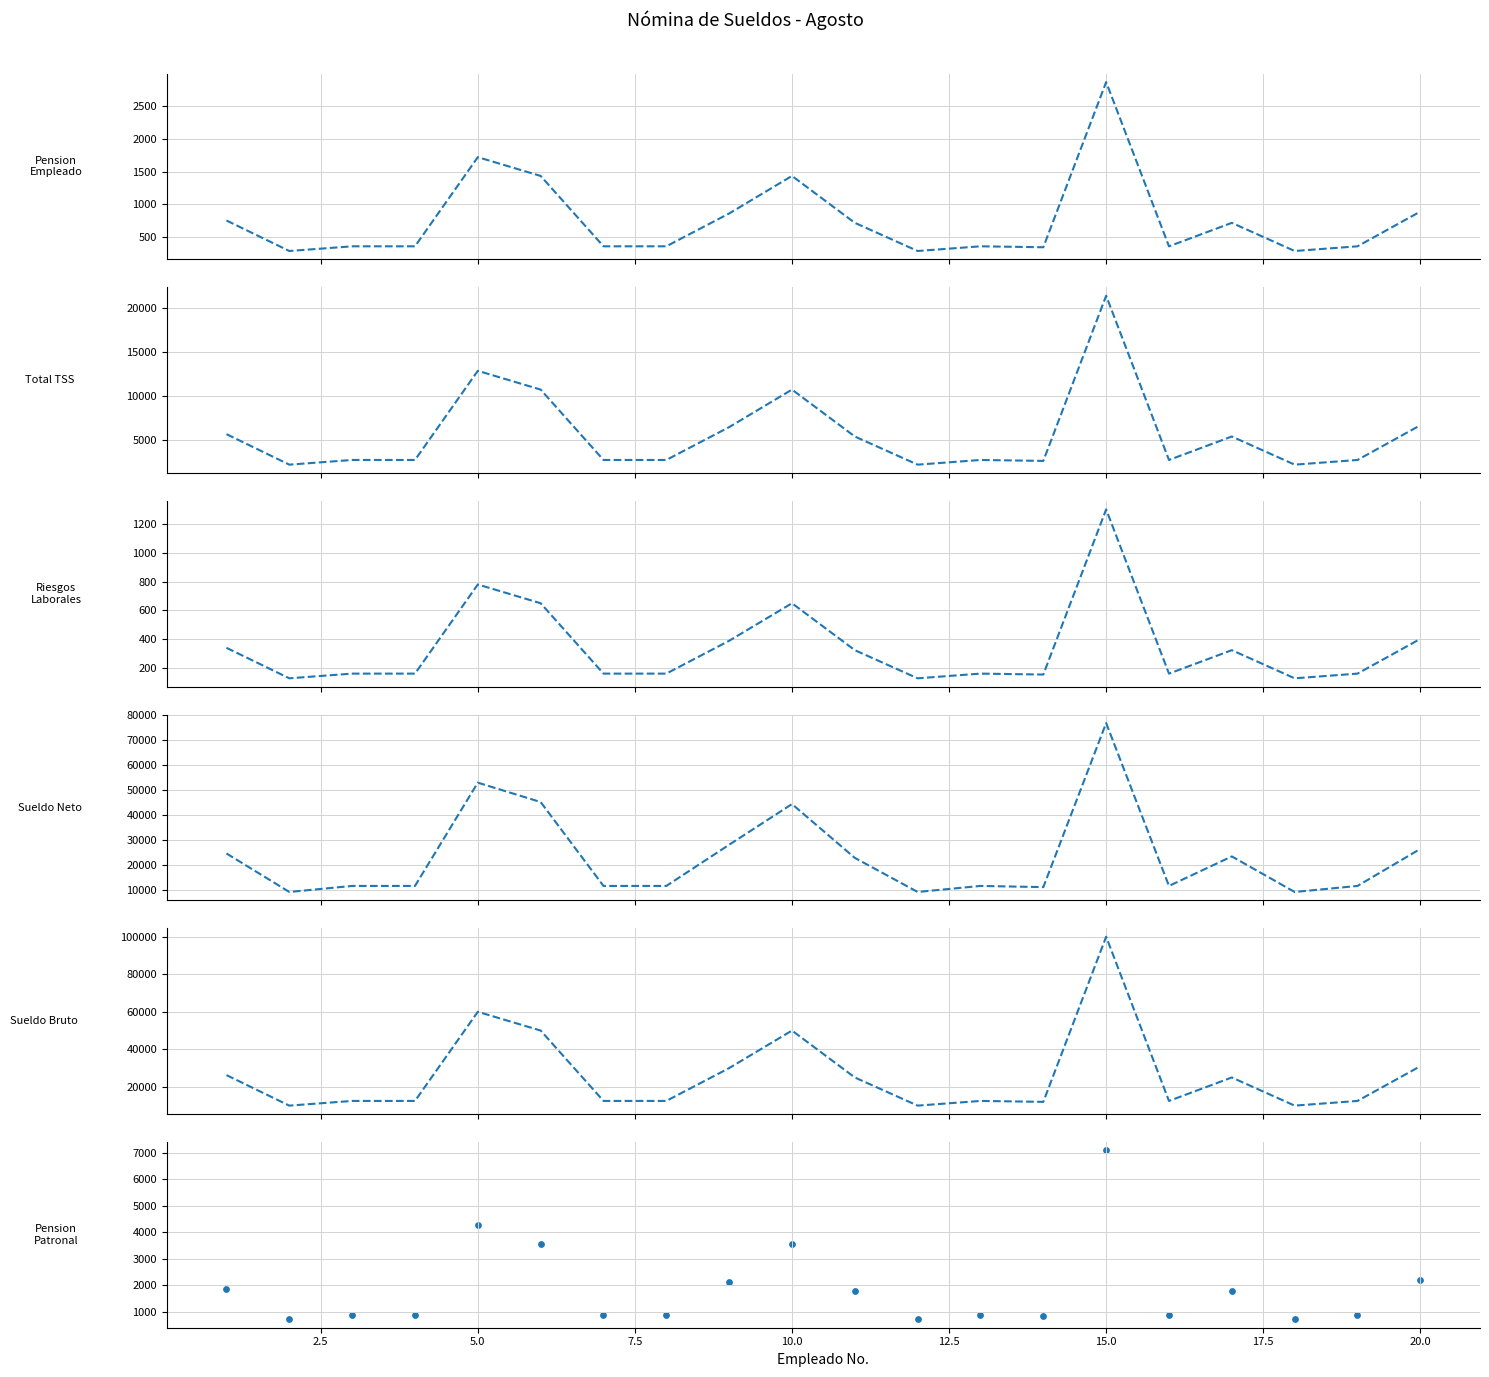

Which series reaches the maximum Y coordinate?

Sueldo Bruto (col_5)